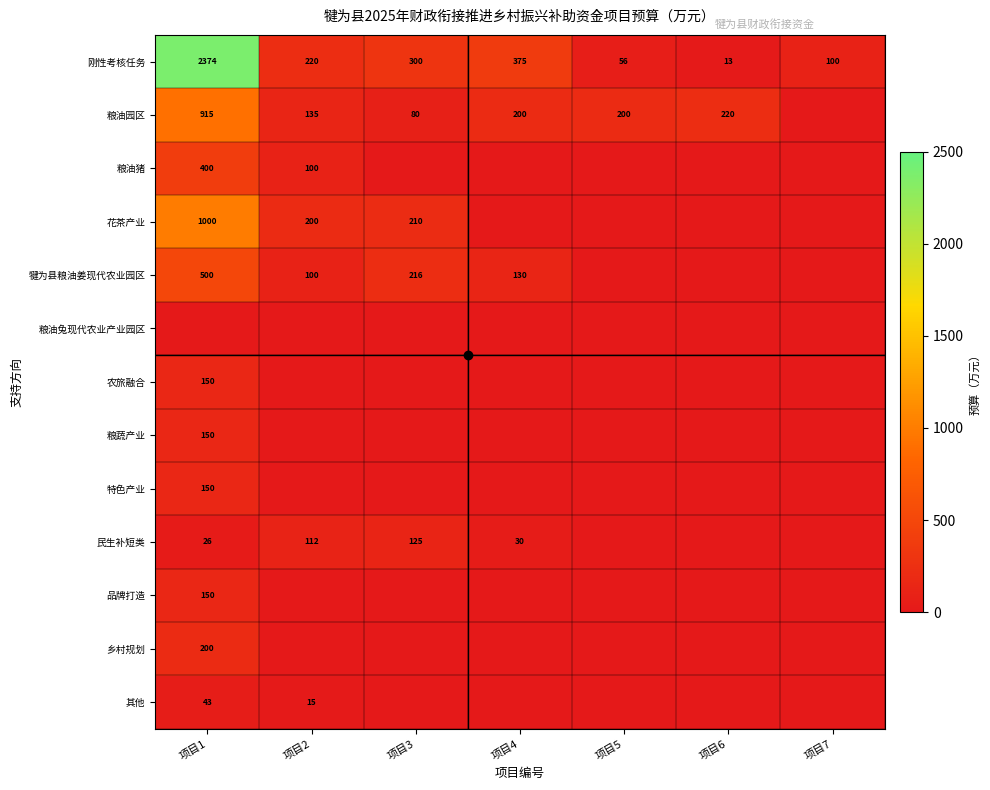

Which series changed the most between 项目4 and 项目5?

刚性考核任务